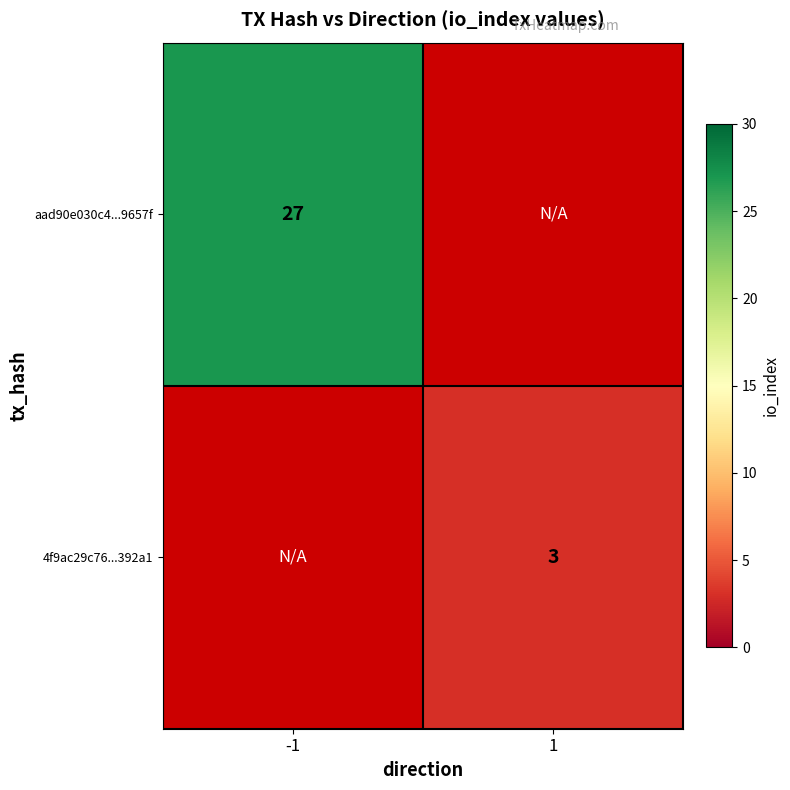

The value of aad90e030c4...9657f at -1 is 46. True or false?

False